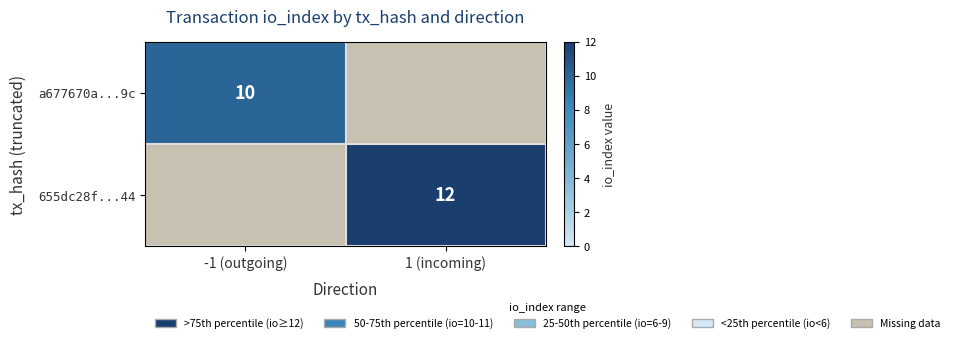

Is it true that 655dc28f...44 equals 20.1 at 1 (incoming)?

False